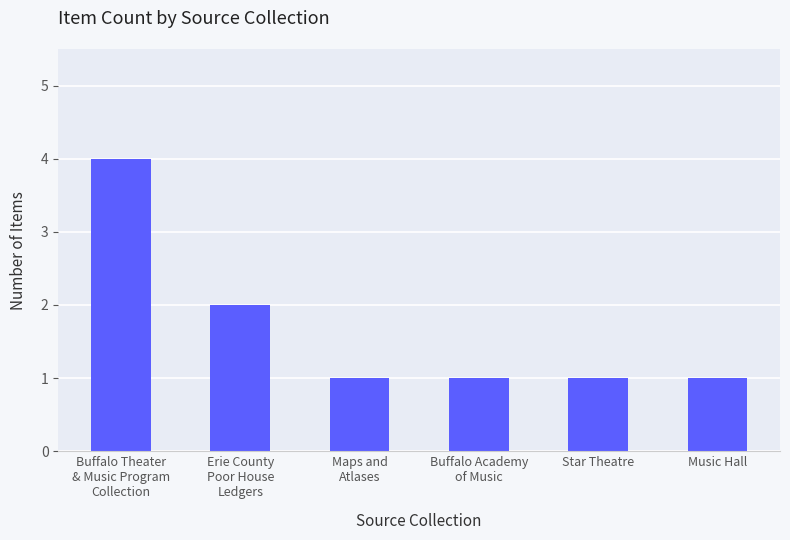

How many bars are there in total?

6